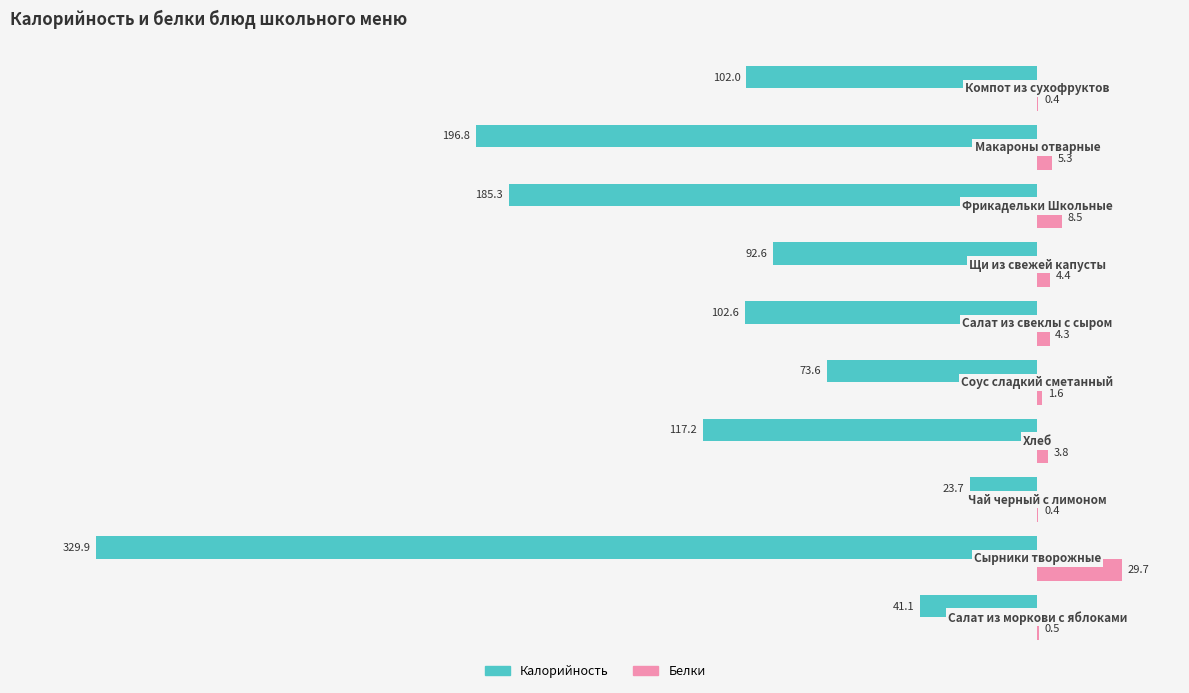

Which series has the largest total across all categories?

Белки